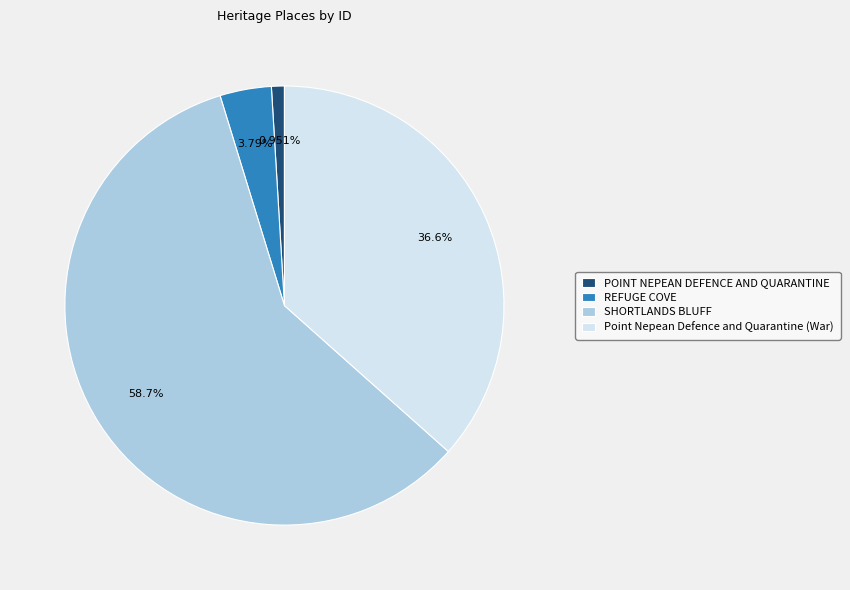

To the nearest percent, what is the combined percentage of Point Nepean Defence and Quarantine (War) and POINT NEPEAN DEFENCE AND QUARANTINE?

38%